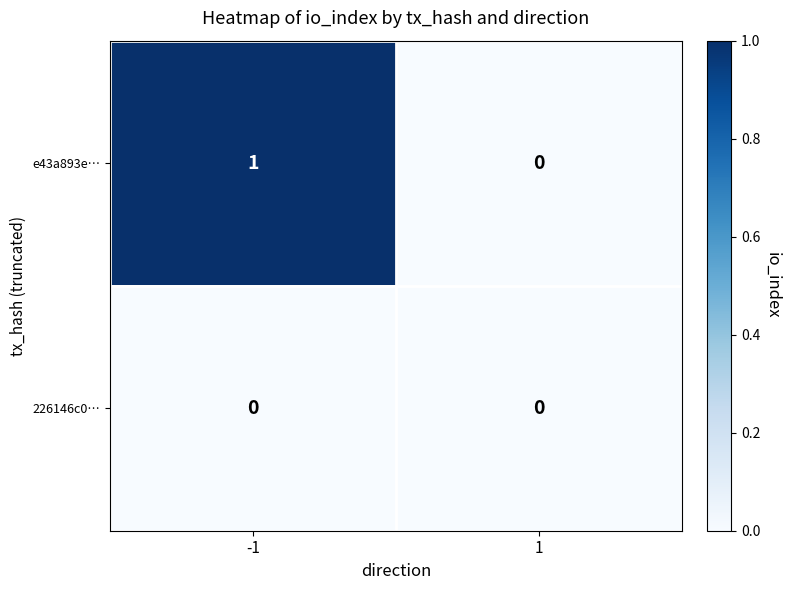

Which series changed the most between -1 and 1?

e43a893e…